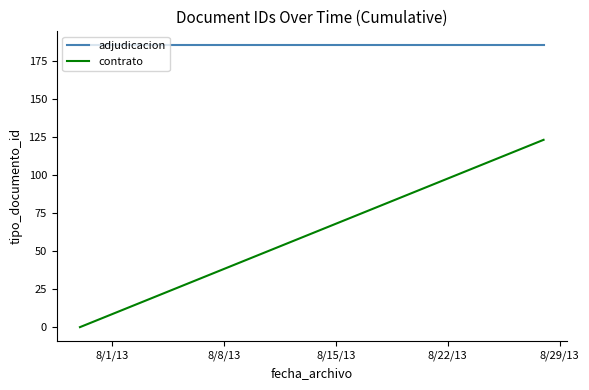

How many lines are shown in the chart?

2